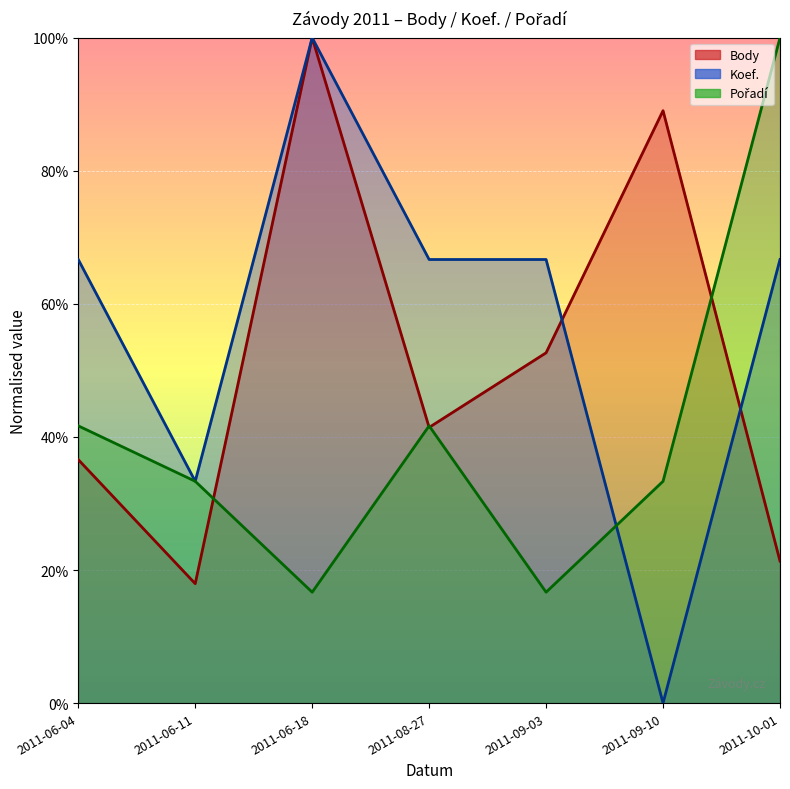

What is the label of the 4th point from the left?

2011-08-27